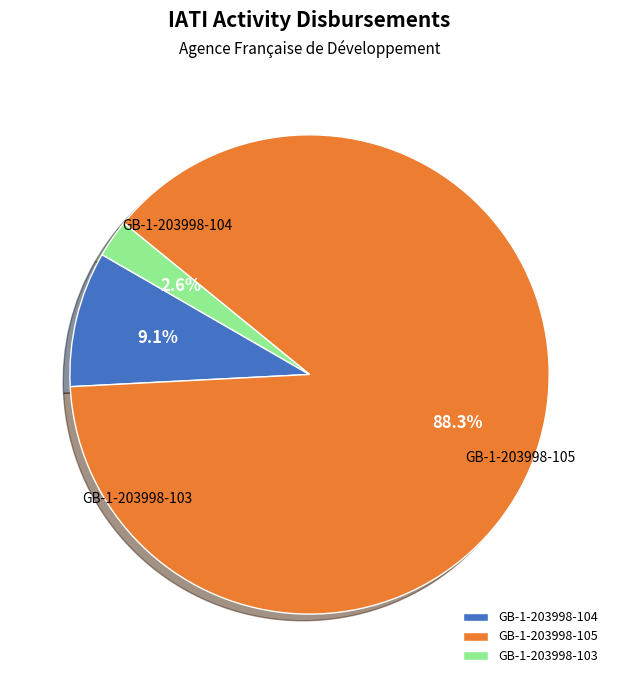

Combined, what portion of the pie is GB-1-203998-103 and GB-1-203998-105?

90.9%